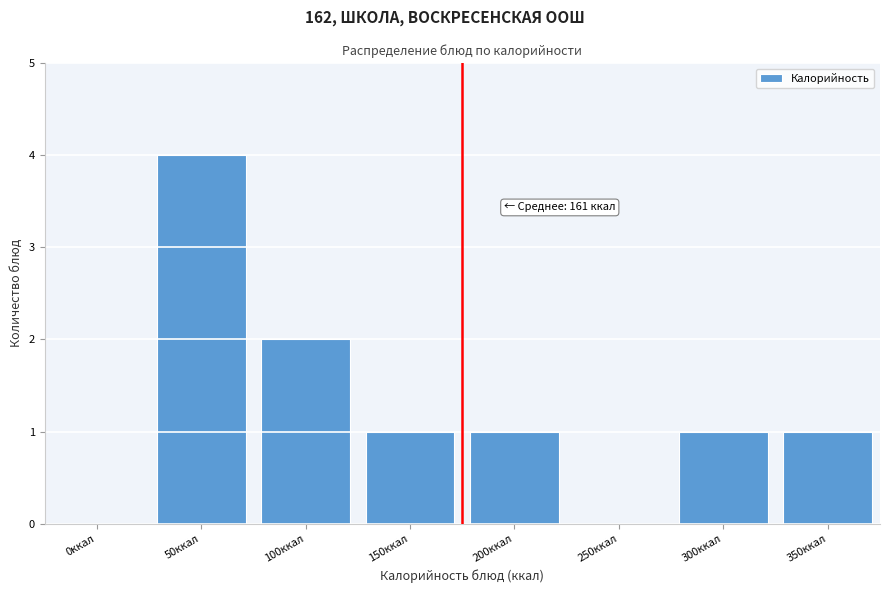

Reading left to right, transcribe all the data shown in this chart.

0ккал=0	50ккал=4	100ккал=2	150ккал=1	200ккал=1	250ккал=0	300ккал=1	350ккал=1